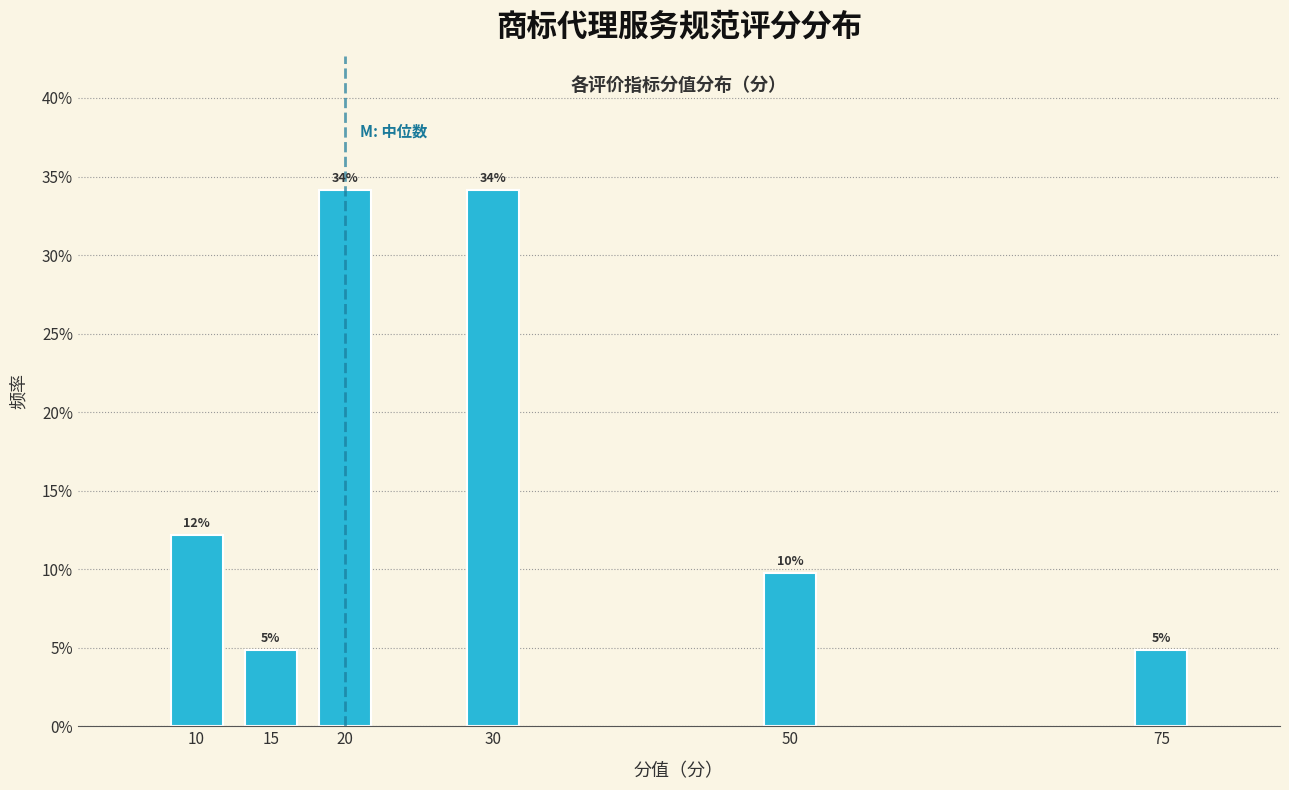

Are the bars horizontal?

No